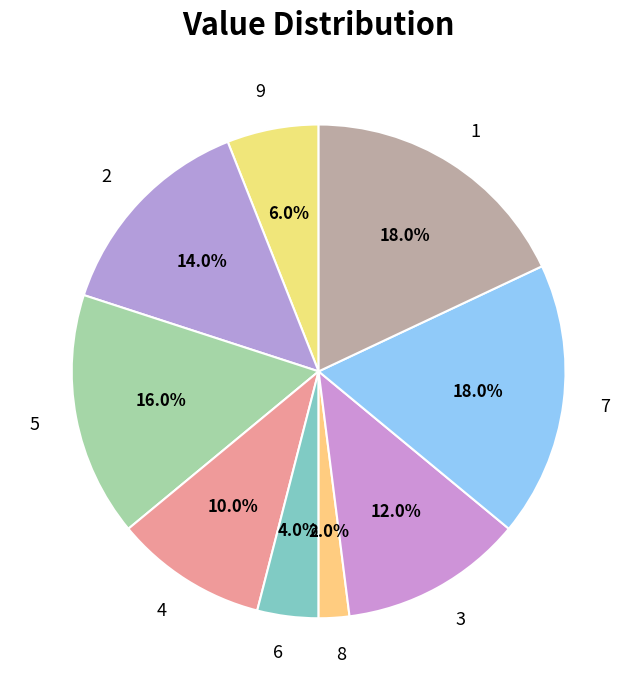

To the nearest percent, what portion does 6 represent?

4%